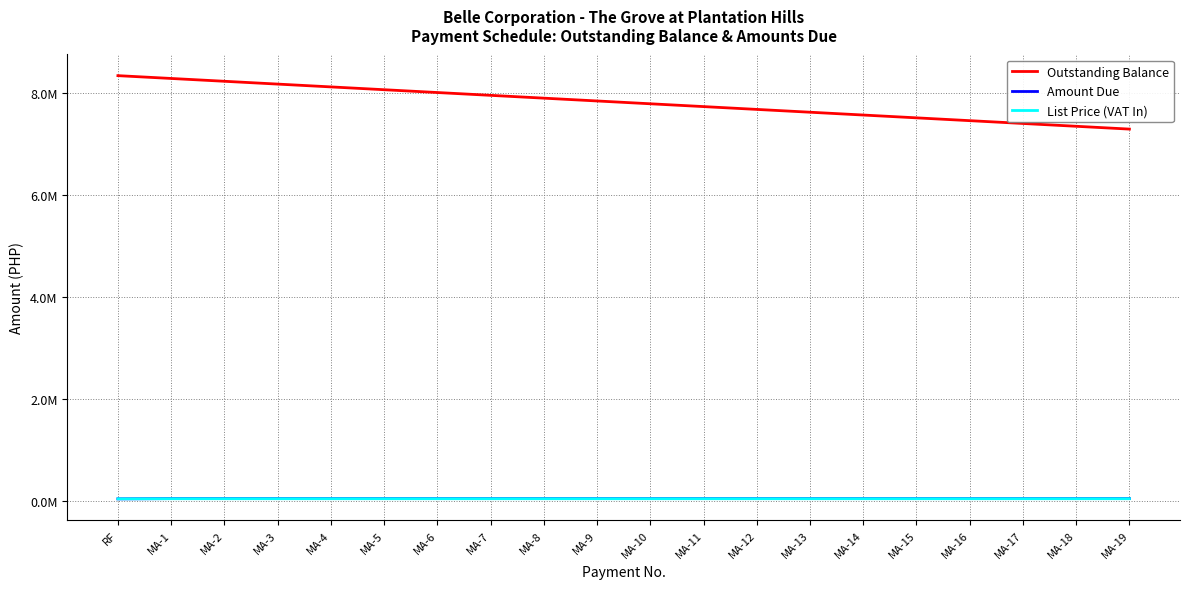

Which label corresponds to the largest value in the chart?

RF